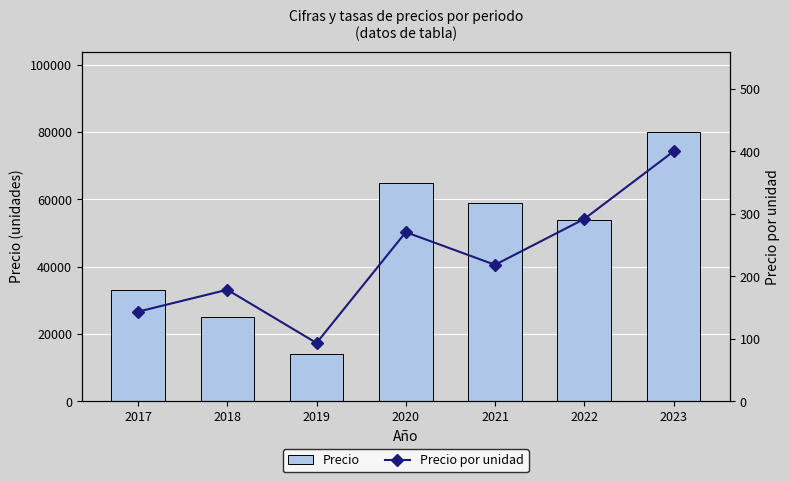

Which series has the widest spread of values?

Precio